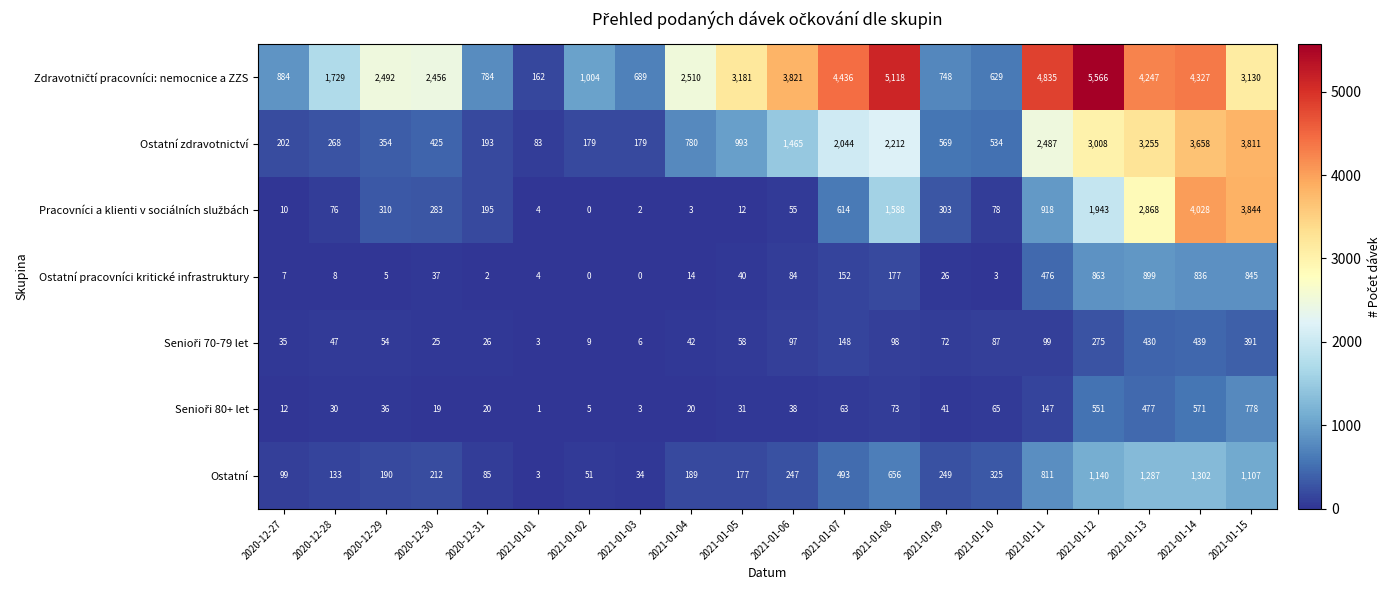

The Ostatní series shows 34 at 2021-01-03. True or false?

True